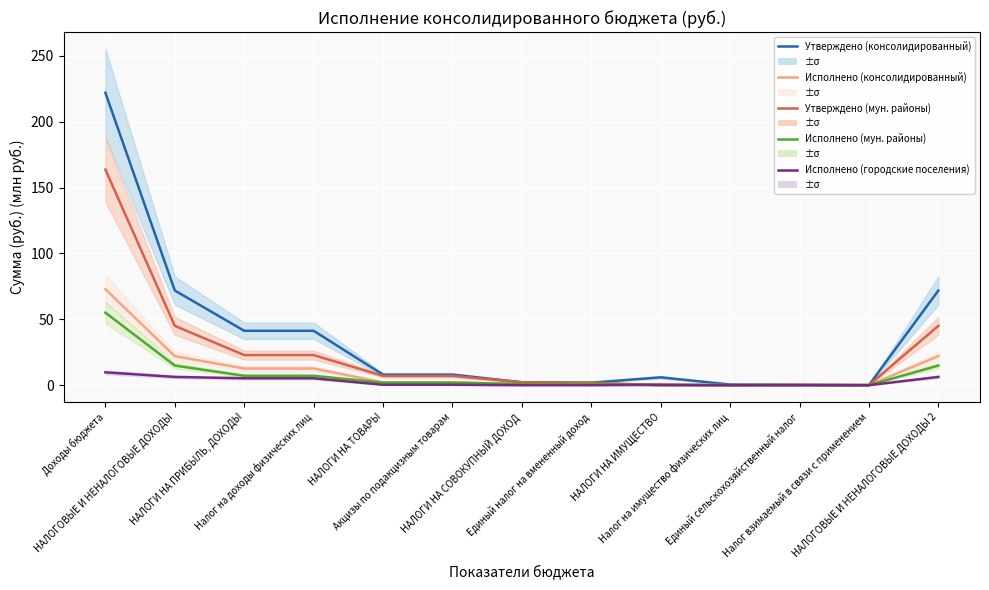

How many times do Исполнено (консолидированный) and Утверждено (консолидированный) cross each other?

2